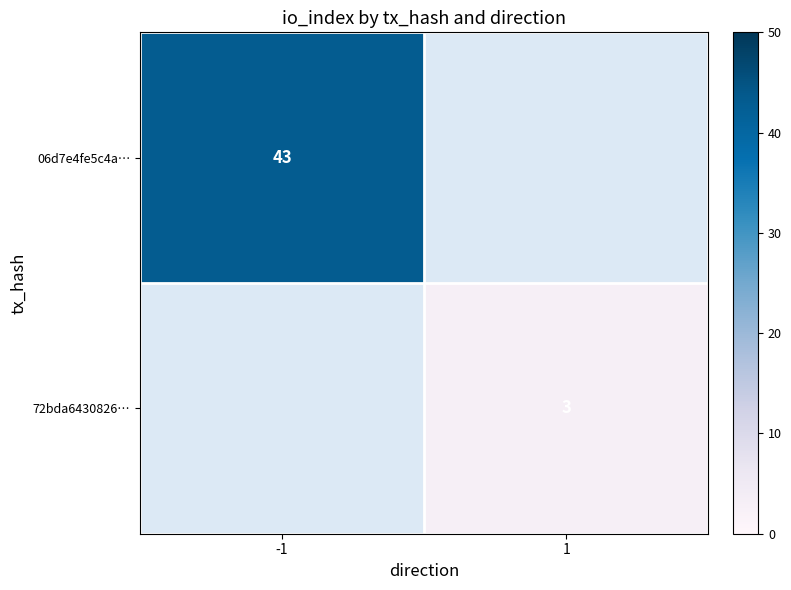

At how many categories does at least one series exceed 29?

1